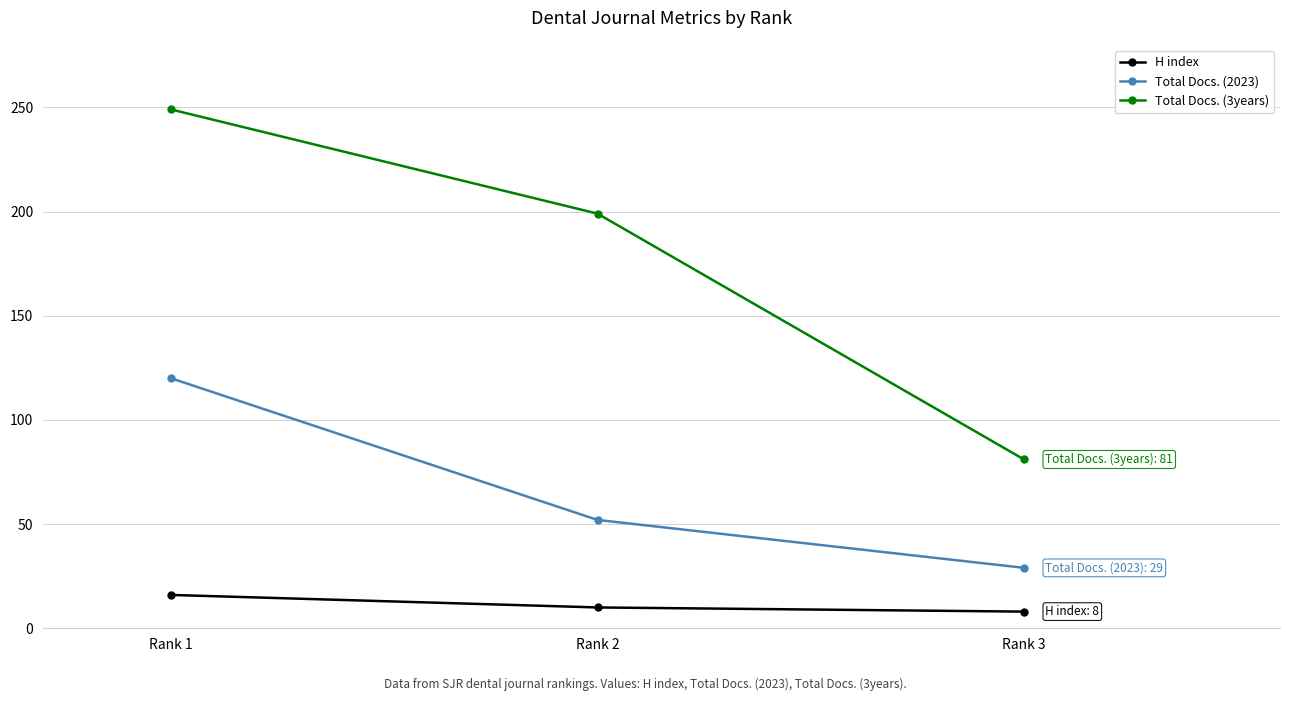

What is the total value across all series at Rank 2?

261